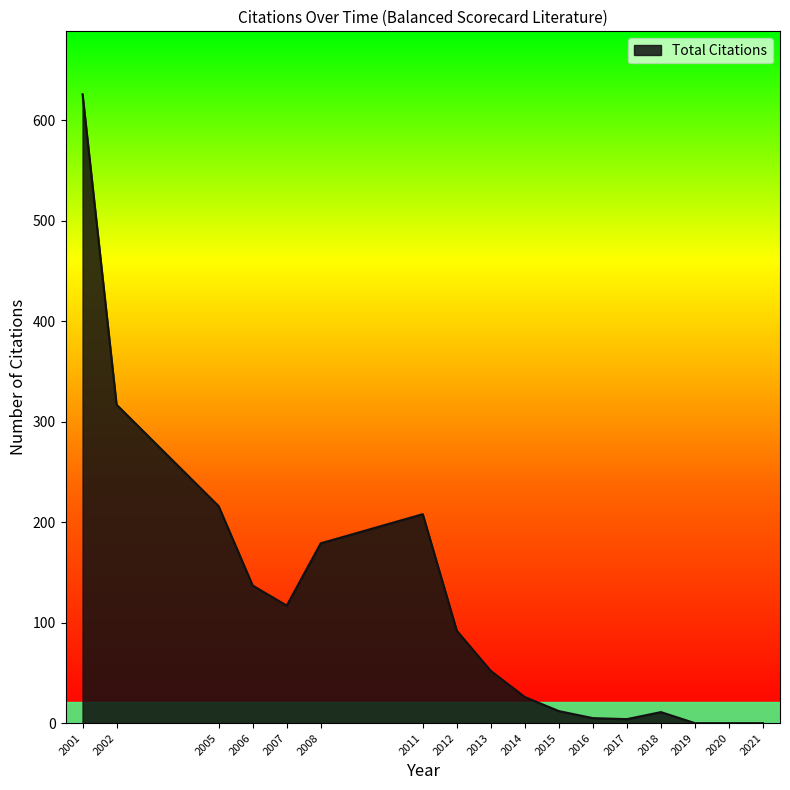

What is the difference between the values at 2008 and 2021?

179